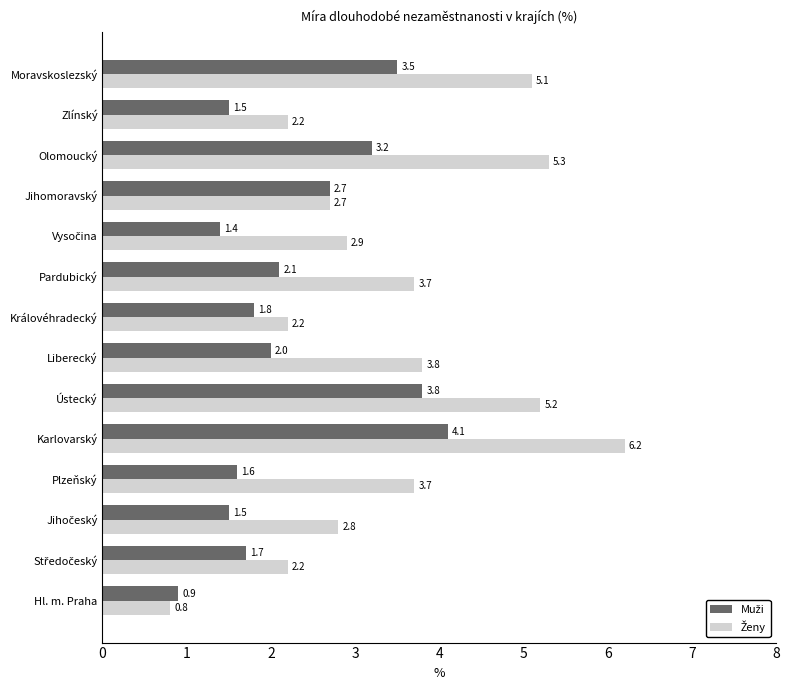

What is the spread (max minus min) of values at Pardubický?

1.6